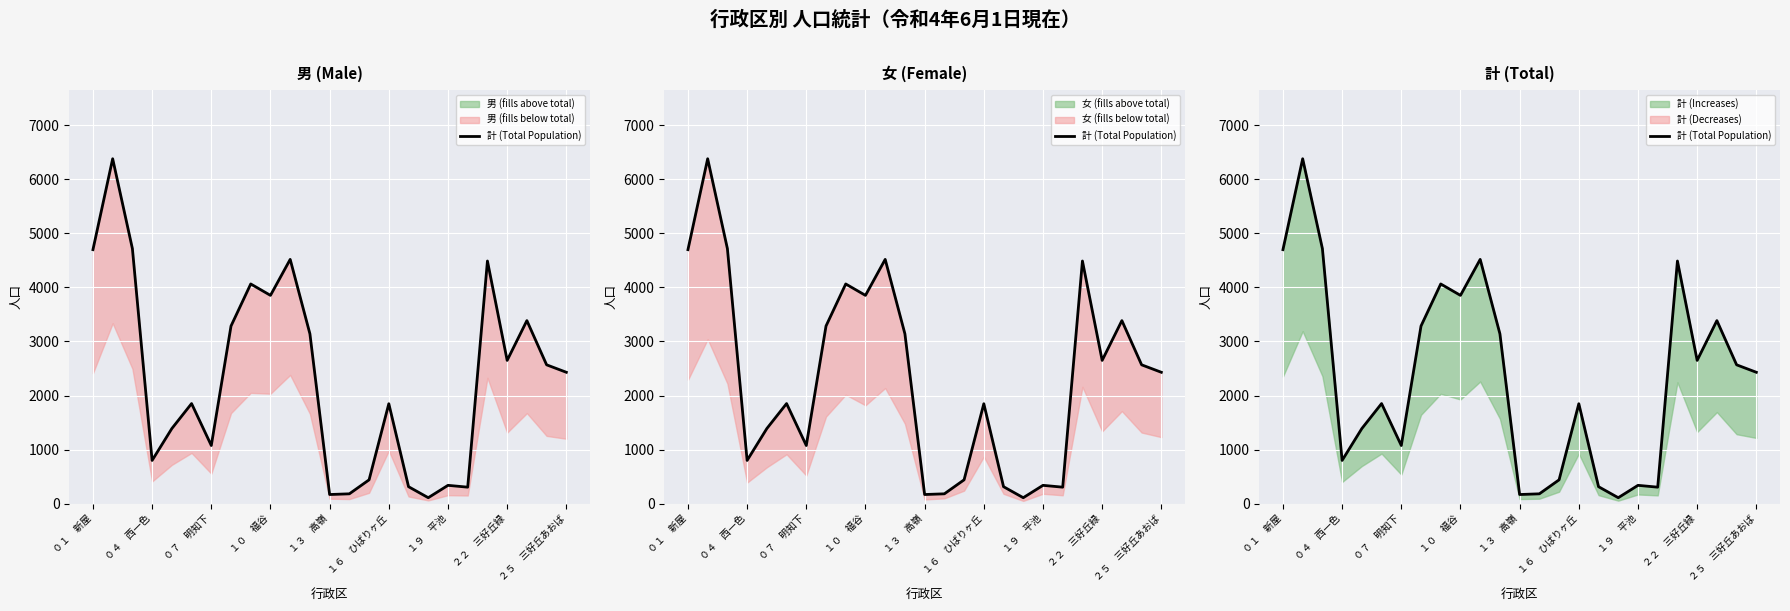

The chart shows a value of 862 at １３　高嶺. True or false?

False